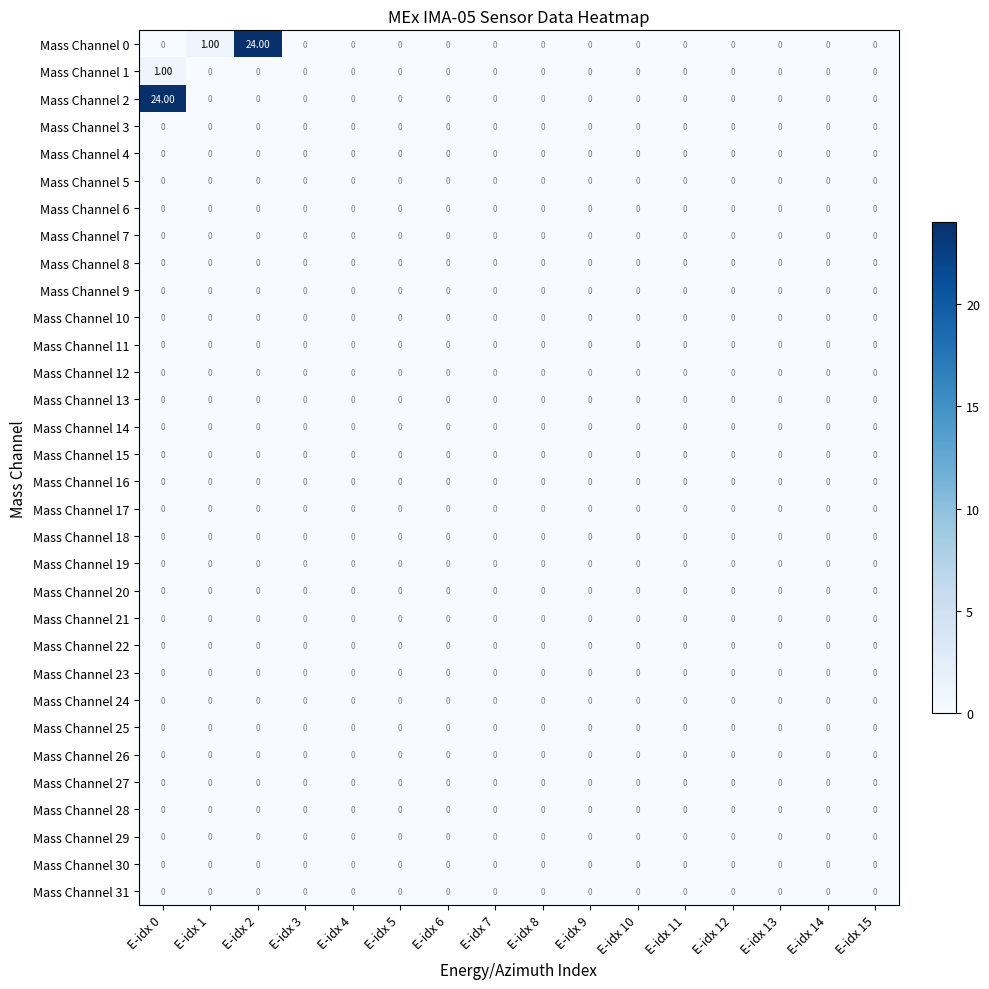

Between E-idx 0 and E-idx 14, which series saw the biggest shift?

Mass Channel 2